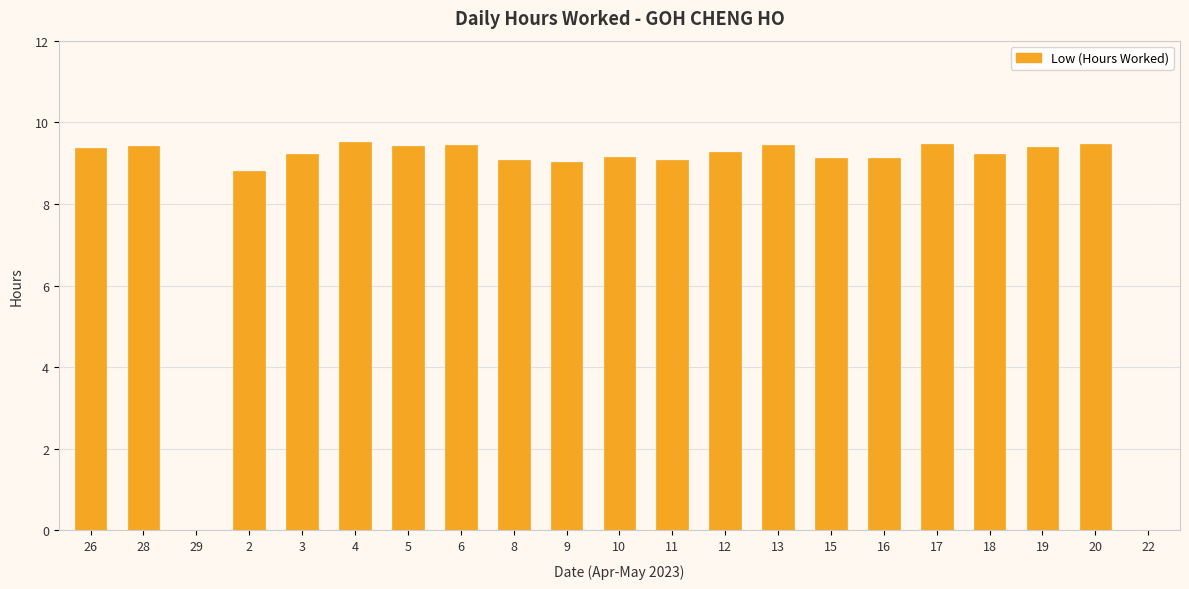

What is the maximum value shown in the chart?

9.5